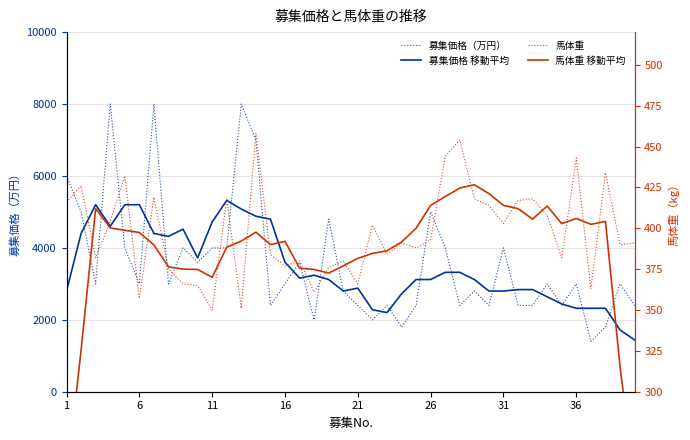

True or false: 馬体重 has more than 1 points higher than both neighbors.

True